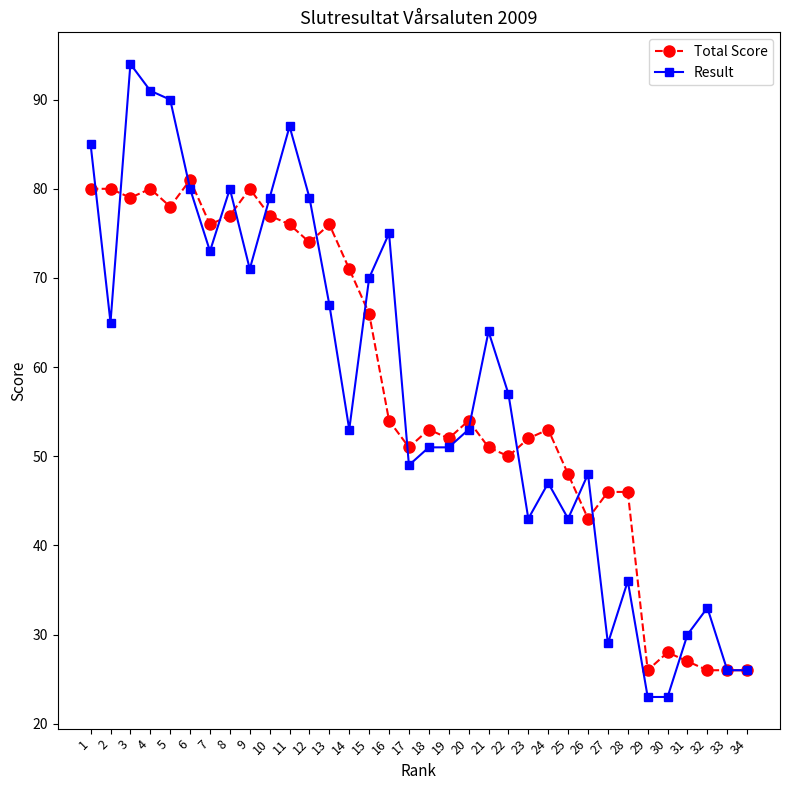

Count the number of categories in the chart.

34